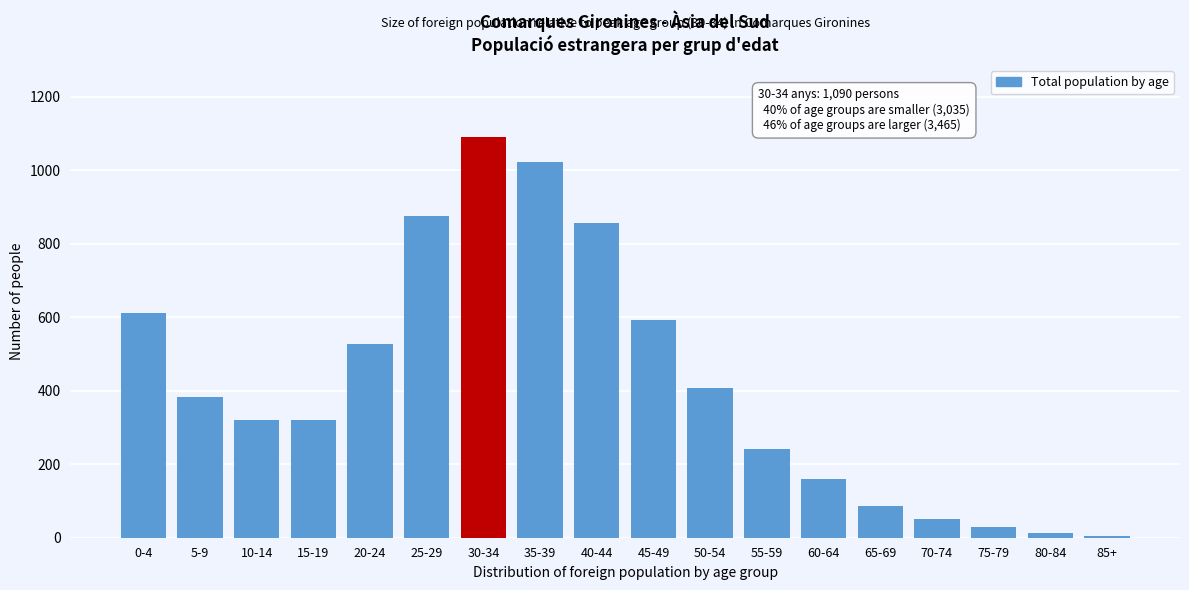

Reading left to right, transcribe all the data shown in this chart.

0-4=610	5-9=383	10-14=320	15-19=320	20-24=527	25-29=875	30-34=1090	35-39=1022	40-44=855	45-49=593	50-54=407	55-59=242	60-64=159	65-69=87	70-74=52	75-79=29	80-84=14	85+=5